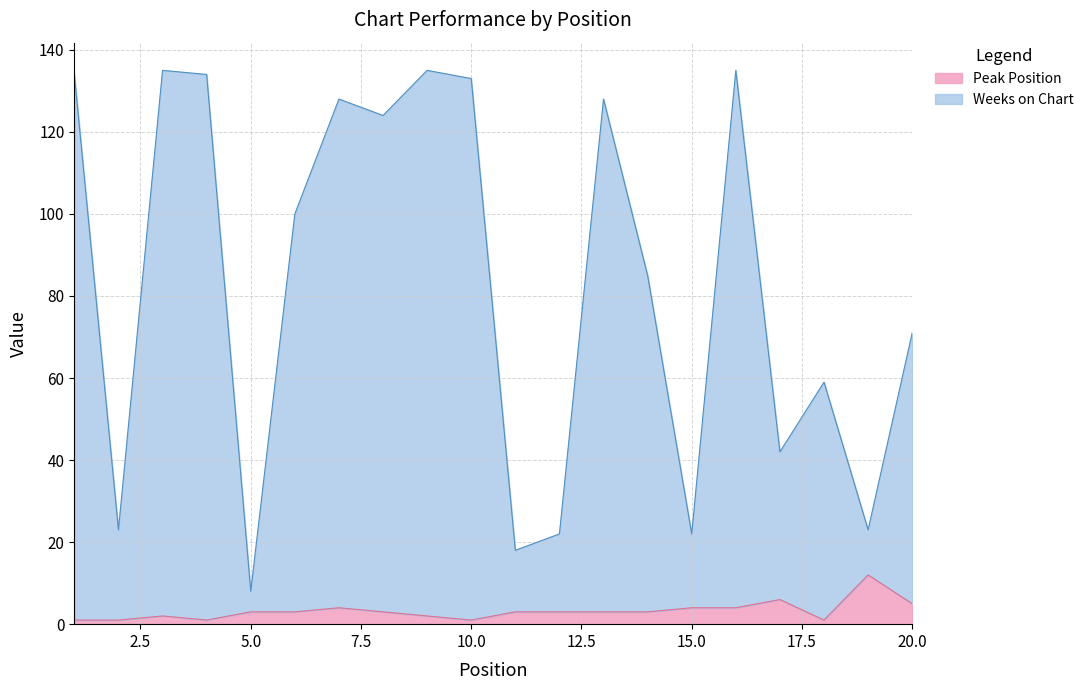

What is the highest value of the Peak Position series?

12